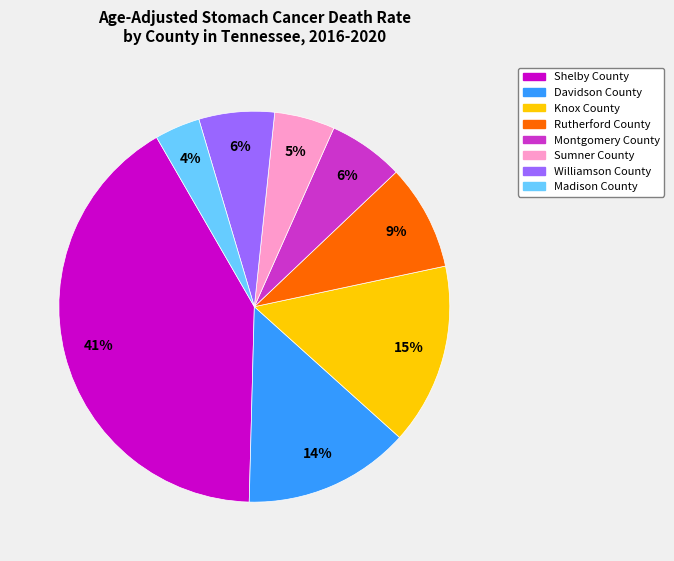

Which category has the biggest portion of the pie?

Shelby County